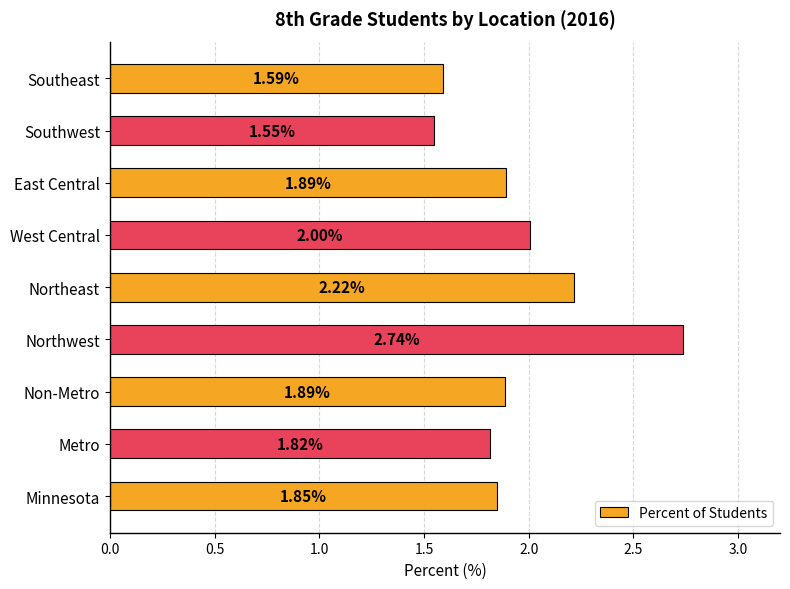

Where is the data nearest to the value 2?

West Central